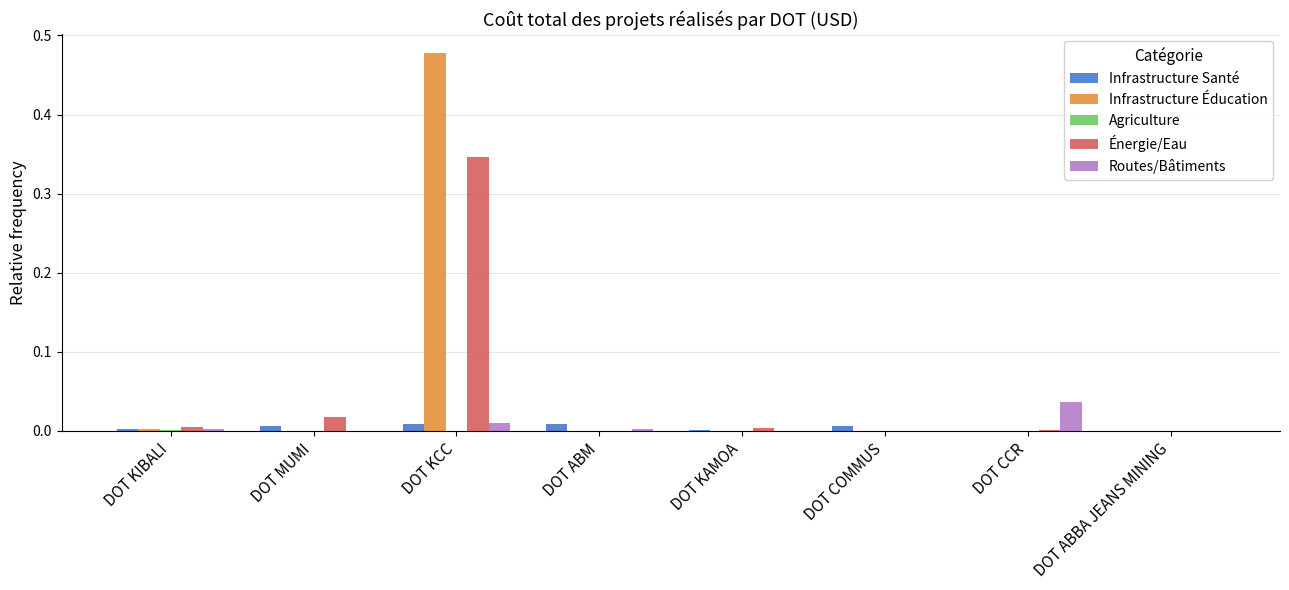

At which category is the sum across all series the highest?

DOT KCC